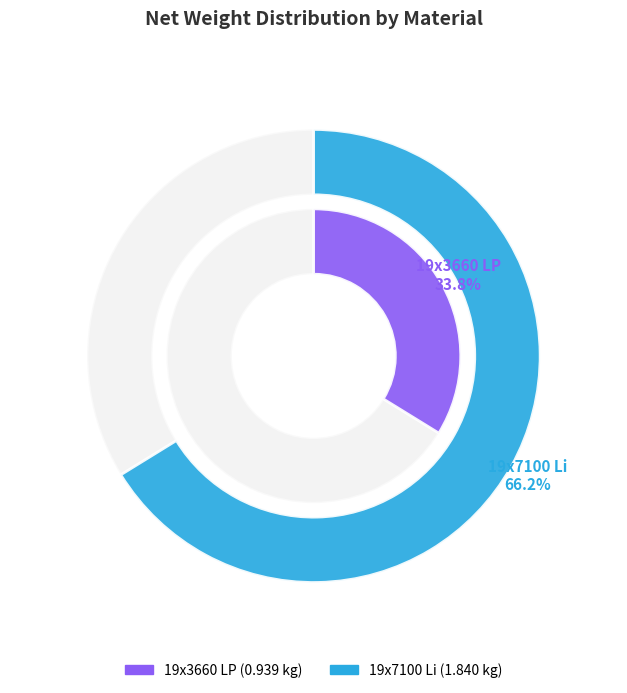

To the nearest percent, what portion does 19x3660 LP represent?

34%